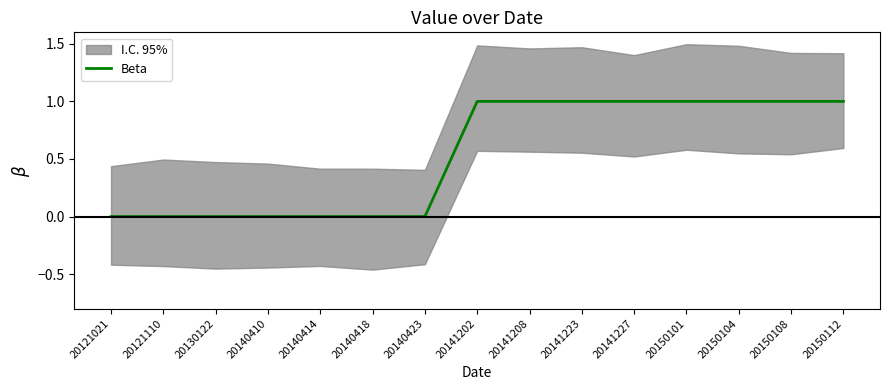

What is the sum of the values at 20150101 and 20140423?

1